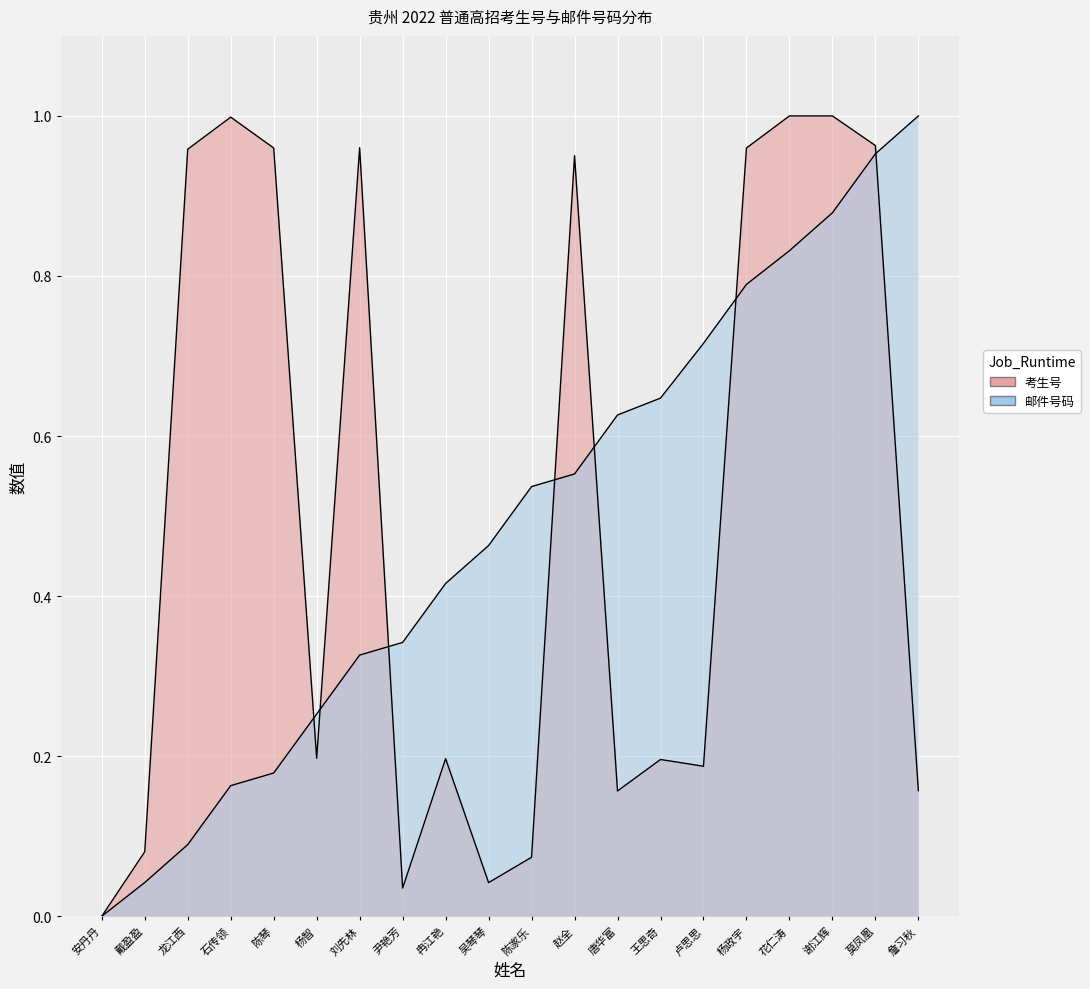

What is the sum of all 考生号 values?

10.1